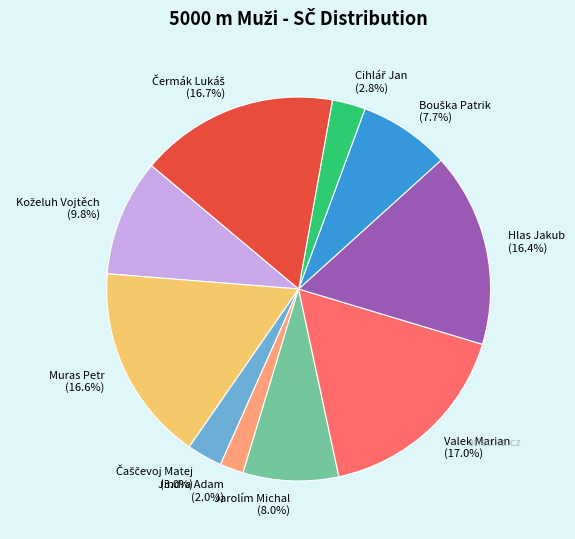

What is the total percentage of Muras Petr and Hlas Jakub?

33.0%